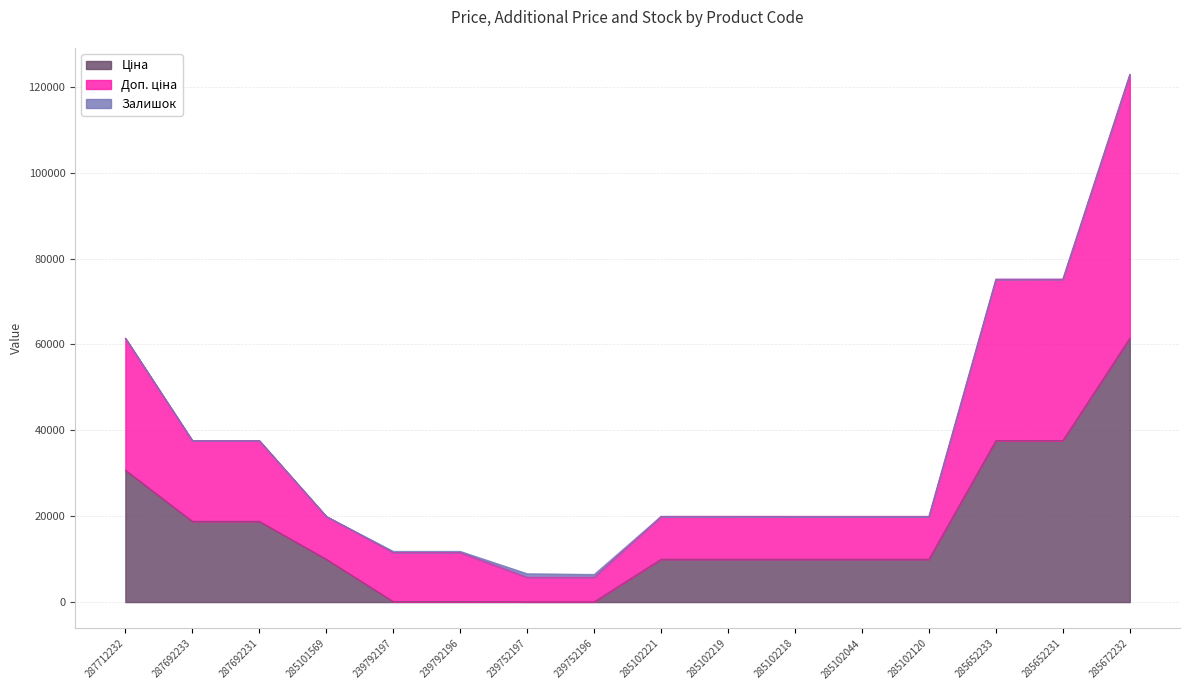

At which category is the sum across all series the highest?

285672232